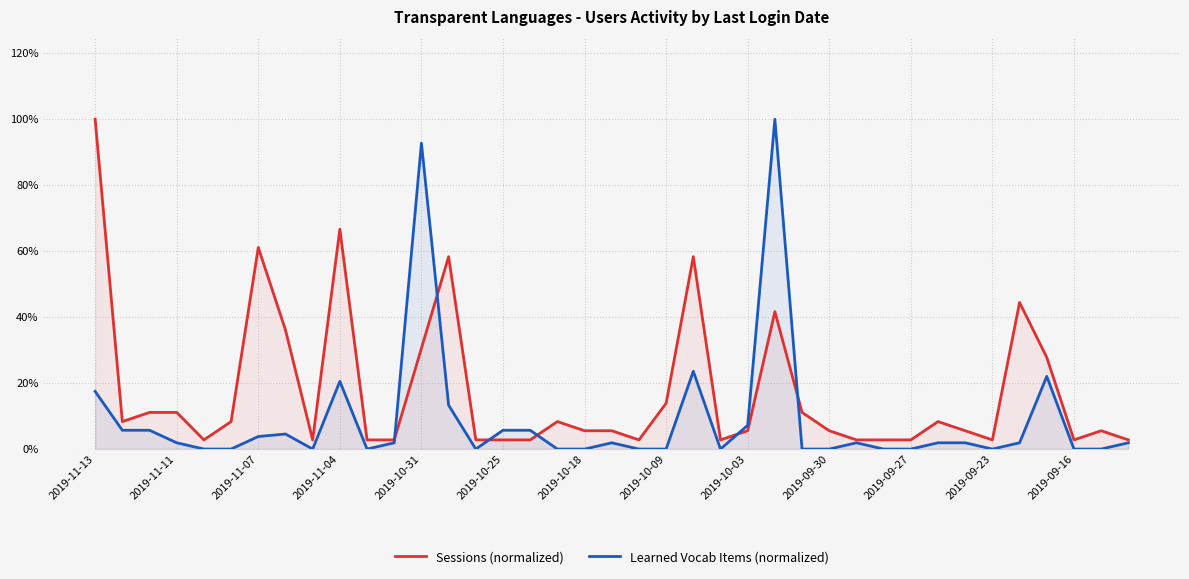

Does the chart display data point markers on the line(s)?

No